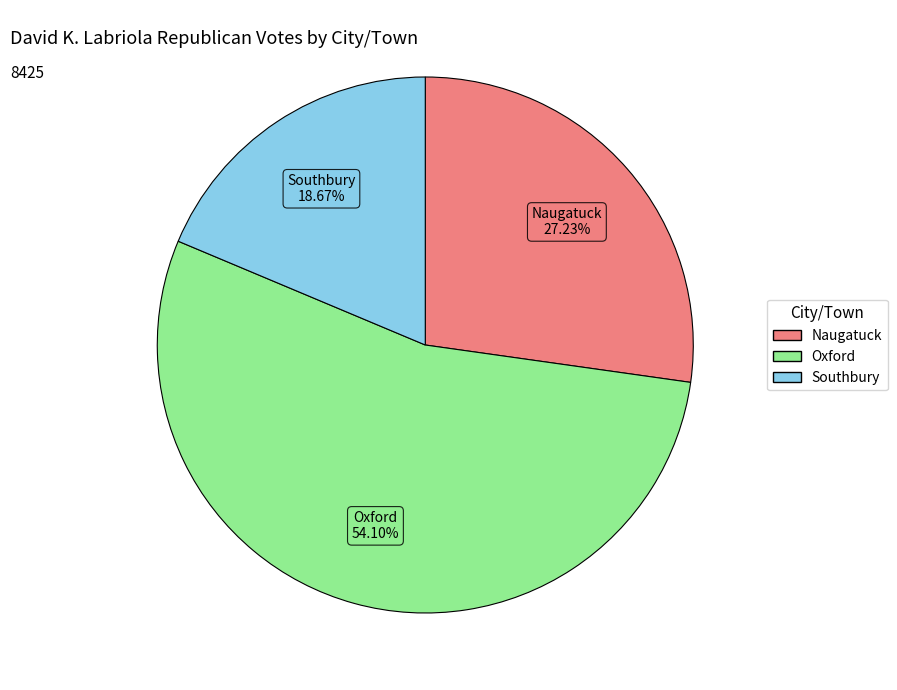

Count the number of slices in the pie.

3